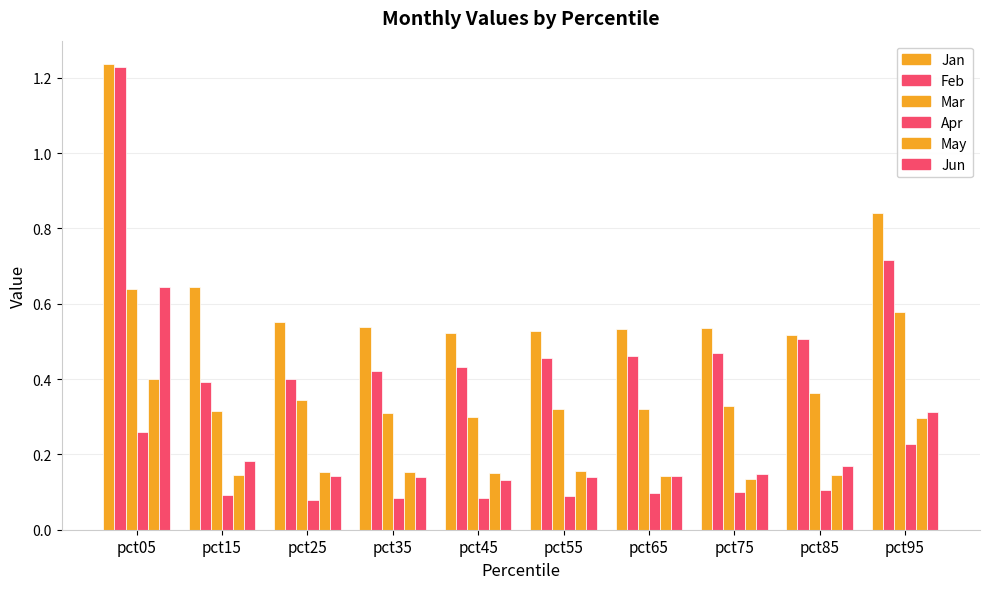

What is the value of the Feb bar at the 3rd from the left?

0.4